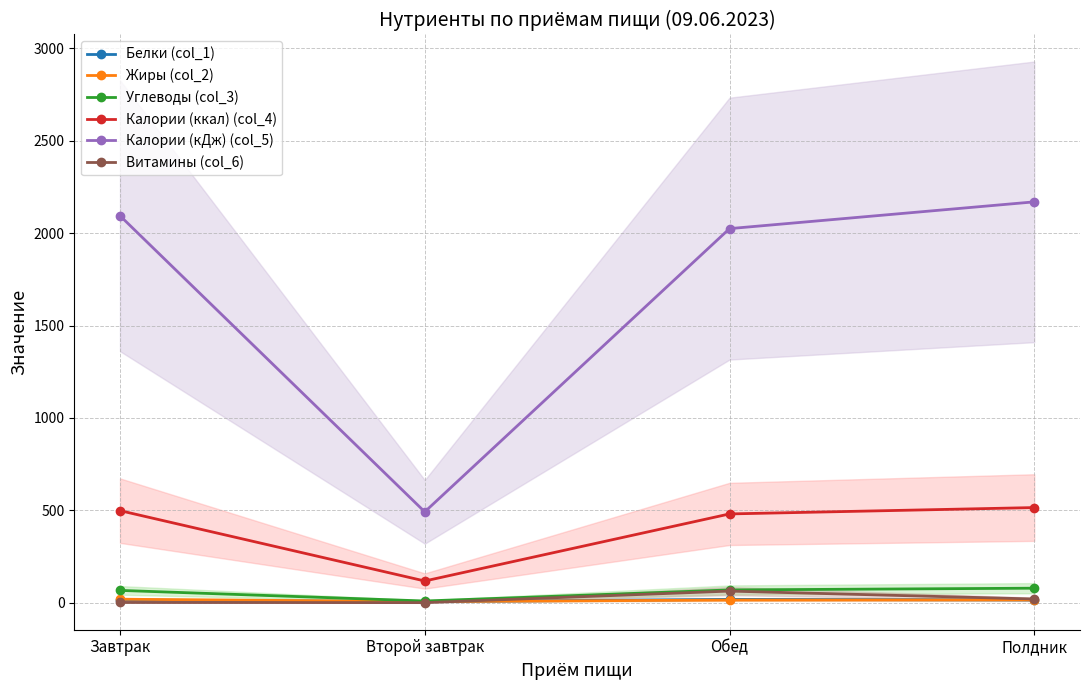

Rank the categories by Жиры (col_2) value from highest to lowest.

Завтрак, Полдник, Обед, Второй завтрак